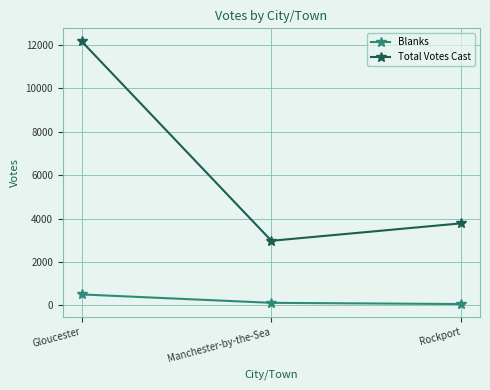

How many lines are shown in the chart?

2